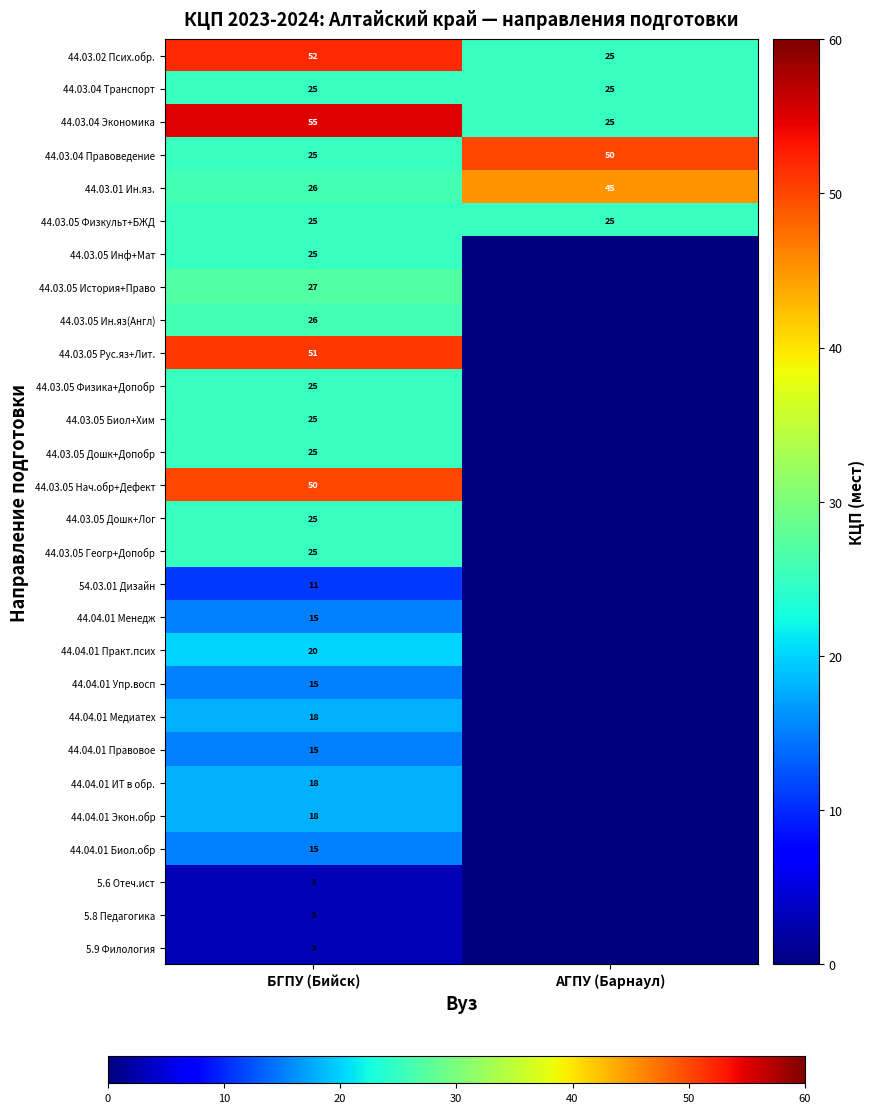

Is the value of Алтайский край  at 11 greater than the value of Алтайский край at 26?

No